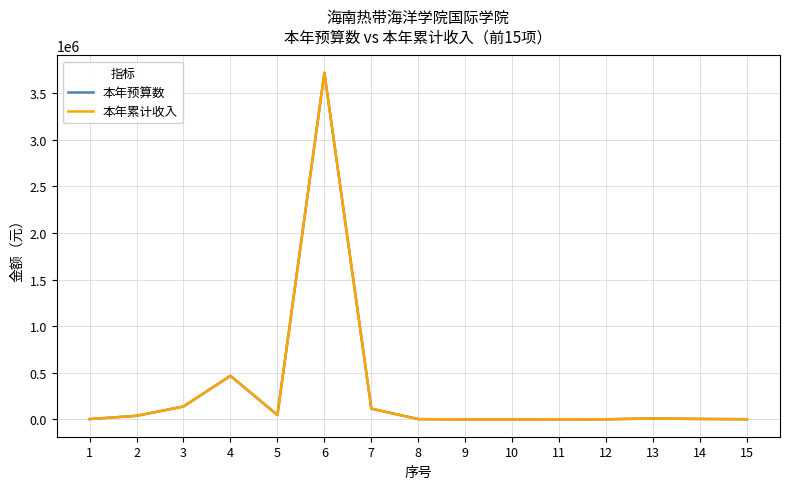

List the labels in order of 本年预算数 value, largest first.

6, 4, 3, 7, 5, 2, 13, 14, 1, 8, 15, 12, 11, 9, 10